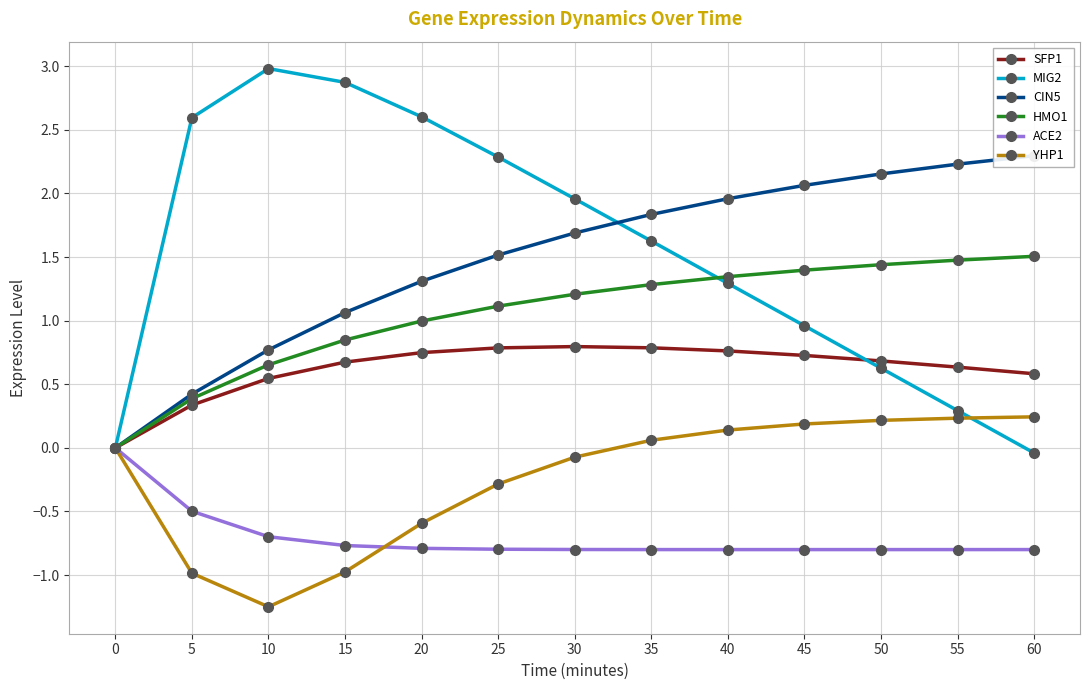

Rank the categories by YHP1 value from lowest to highest.

10, 5, 15, 20, 25, 30, 0, 35, 40, 45, 50, 55, 60